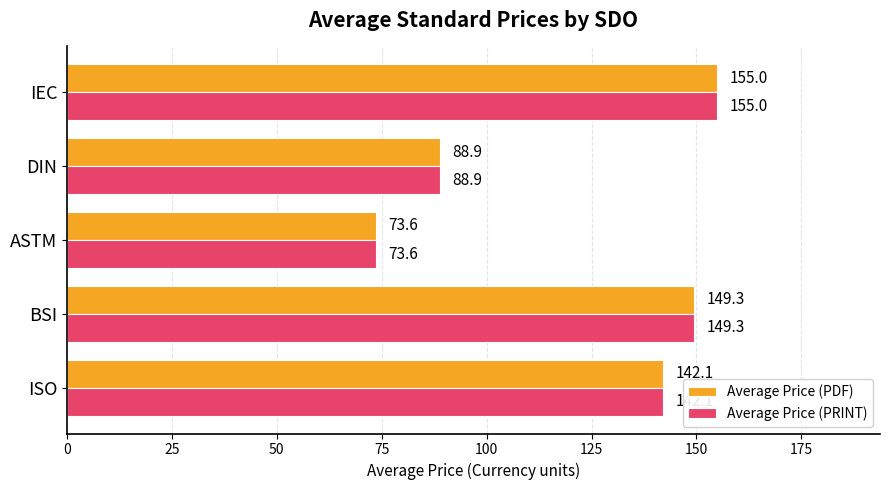

List the labels in order of Average Price (PDF) value, smallest first.

ASTM, DIN, ISO, BSI, IEC